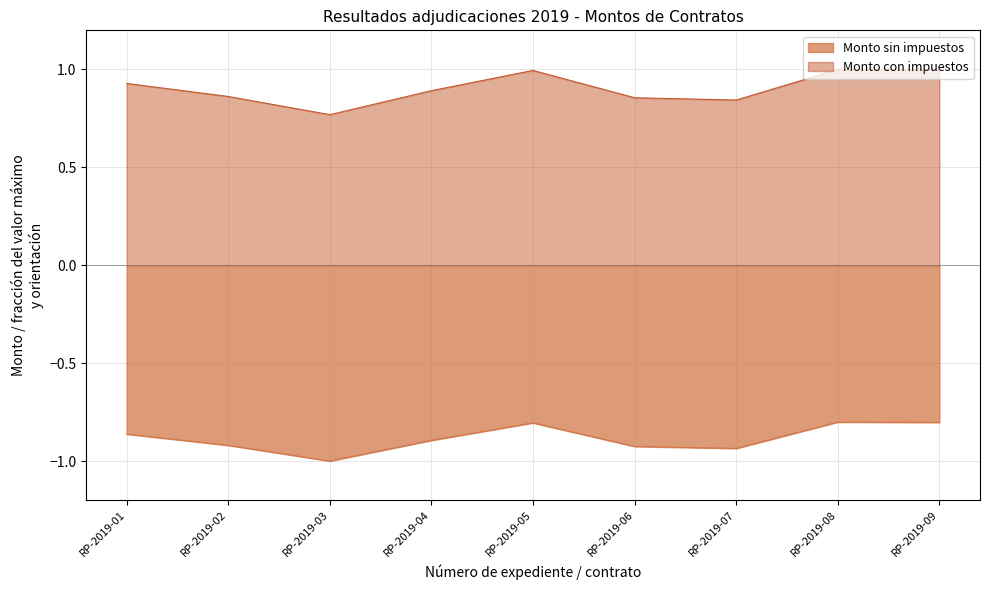

How many lines are shown in the chart?

2